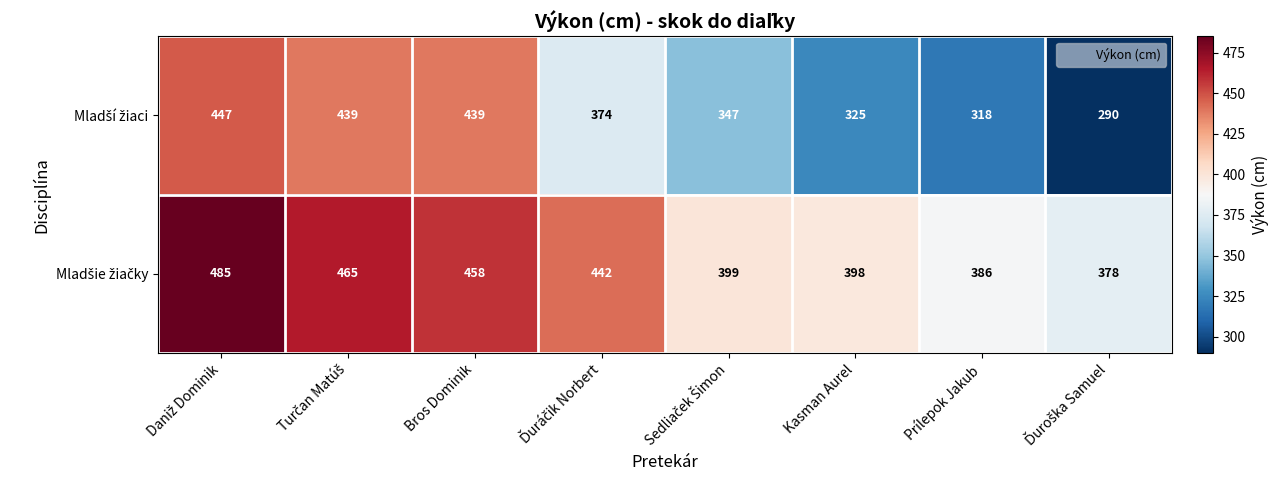

How many series are shown in this chart?

2